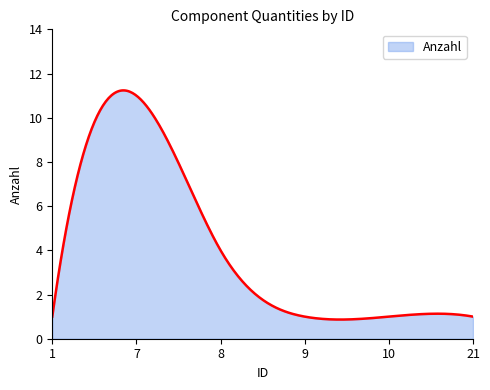

What is the difference between the maximum and minimum values?

10.4